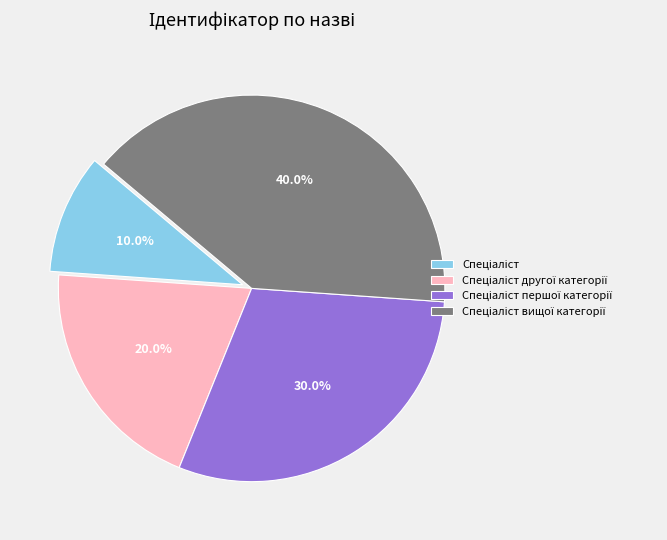

Does any single category account for the majority?

No